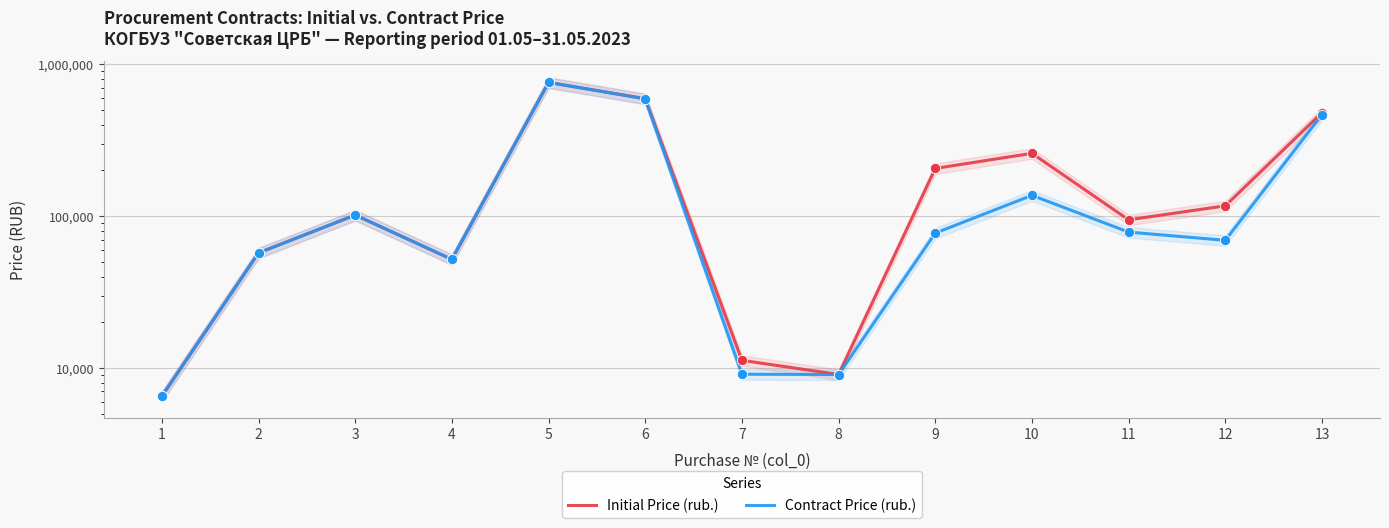

Which series has the largest total across all categories?

Initial Price (rub.)